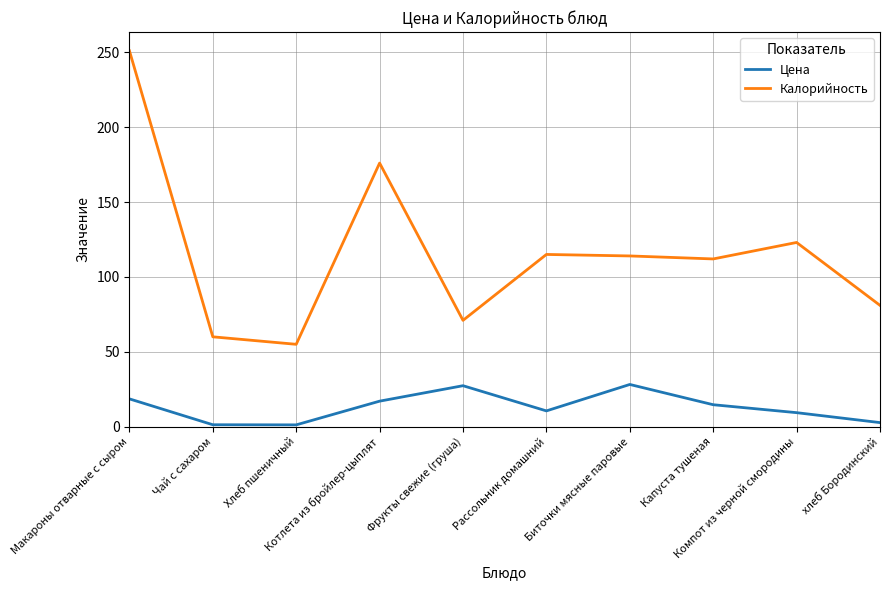

What is the difference between the maximum and minimum values in the Цена series?

27.0